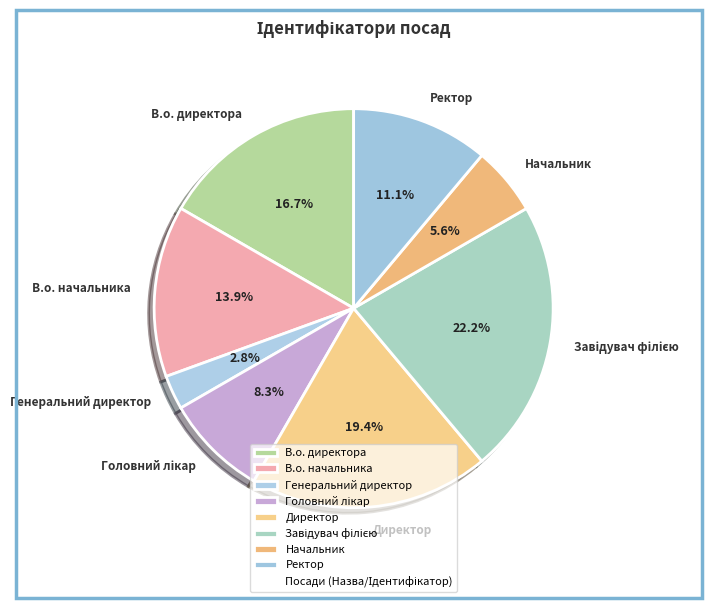

What is the ratio of the value at В.о. начальника to the value at Директор?

0.7